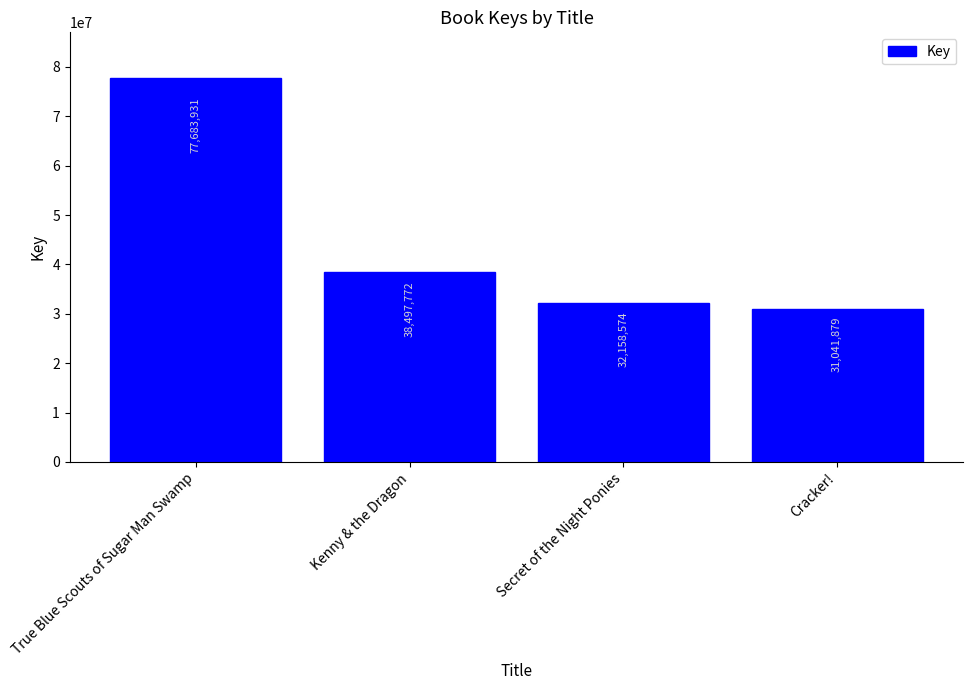

Reading right to left, transcribe all the data shown in this chart.

31041879	32158574	38497772	77683931